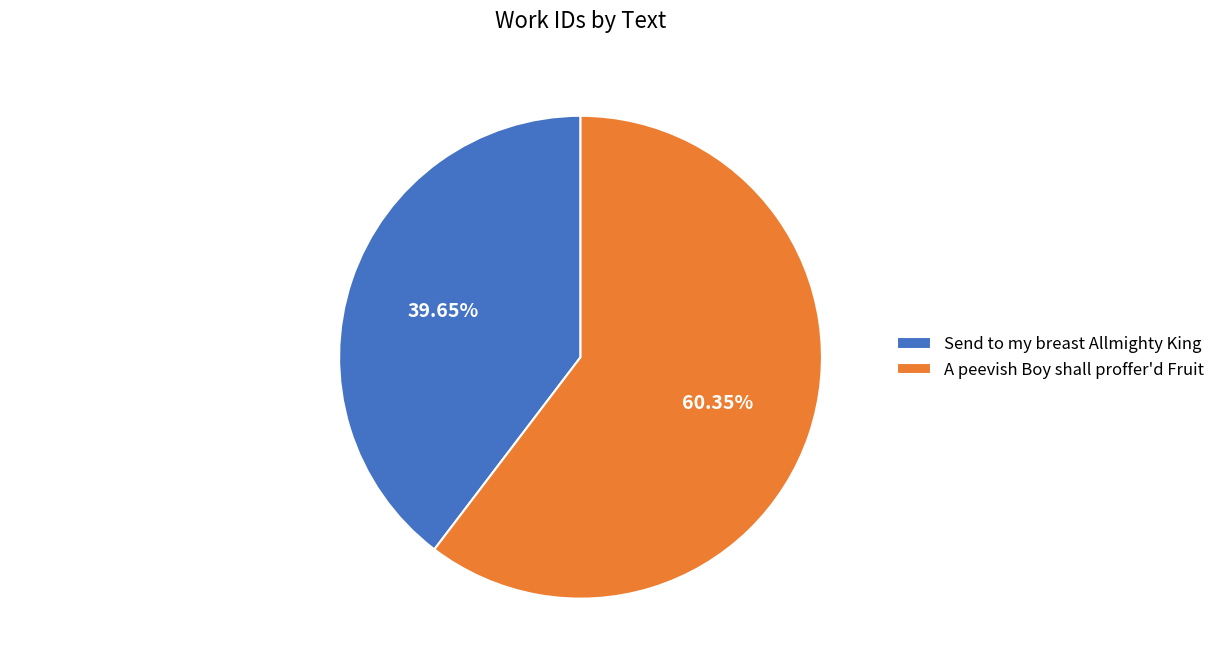

True or false: A peevish Boy shall proffer'd Fruit accounts for 52% of the total.

False